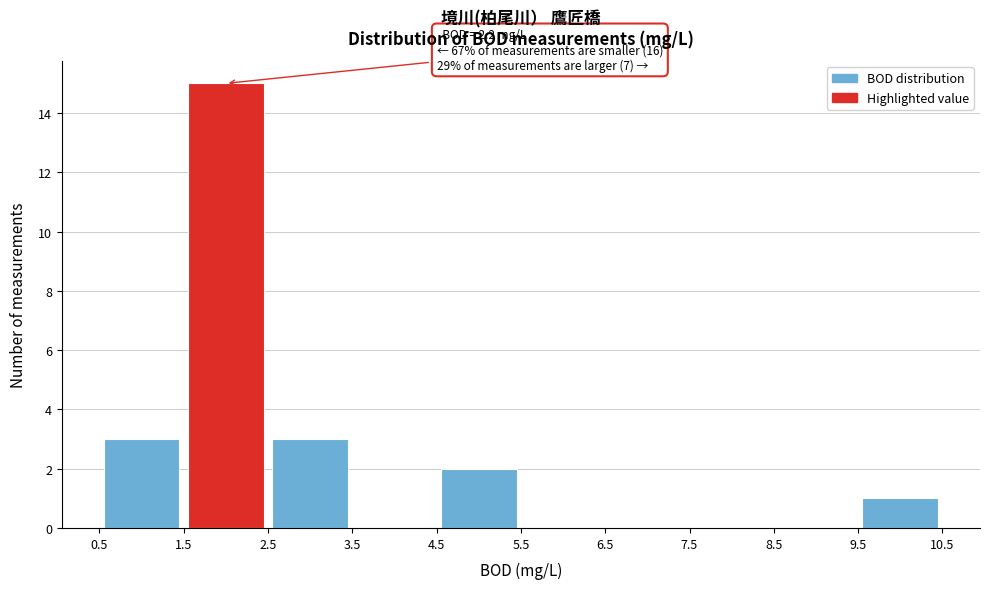

Which range on the x-axis has the tallest bar?

1.5 to 2.5